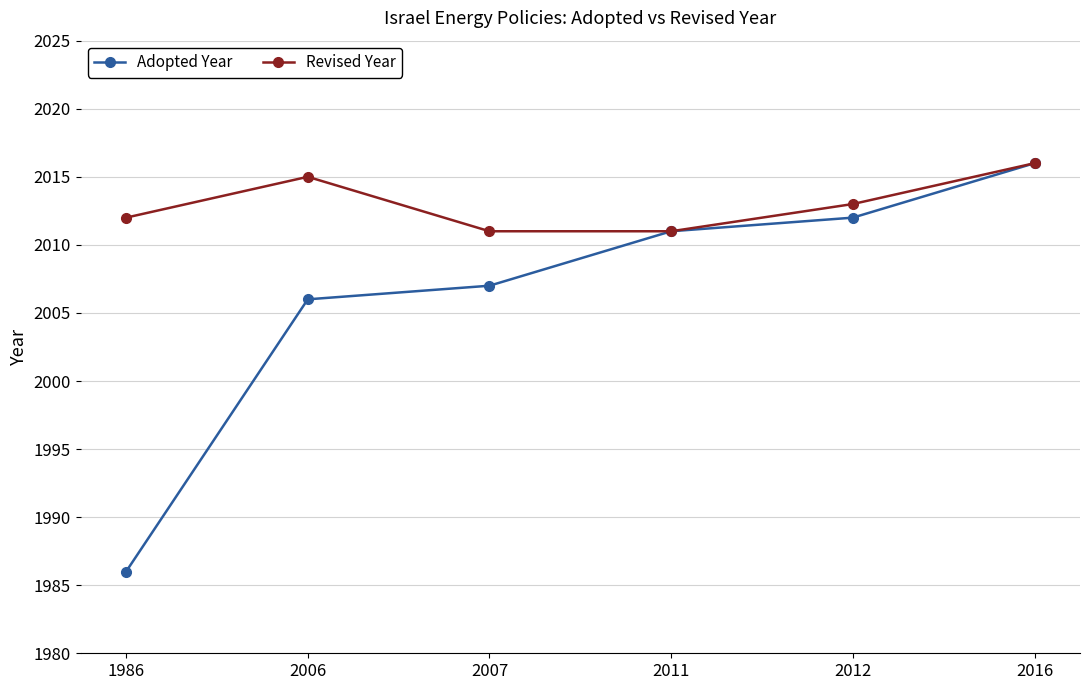

Reading left to right, what are all the values shown in this chart?

Adopted Year: 1986=1986	2006=2006	2007=2007	2011=2011	2012=2012	2016=2016
Revised Year: 1986=2012	2006=2015	2007=2011	2011=2011	2012=2013	2016=2016